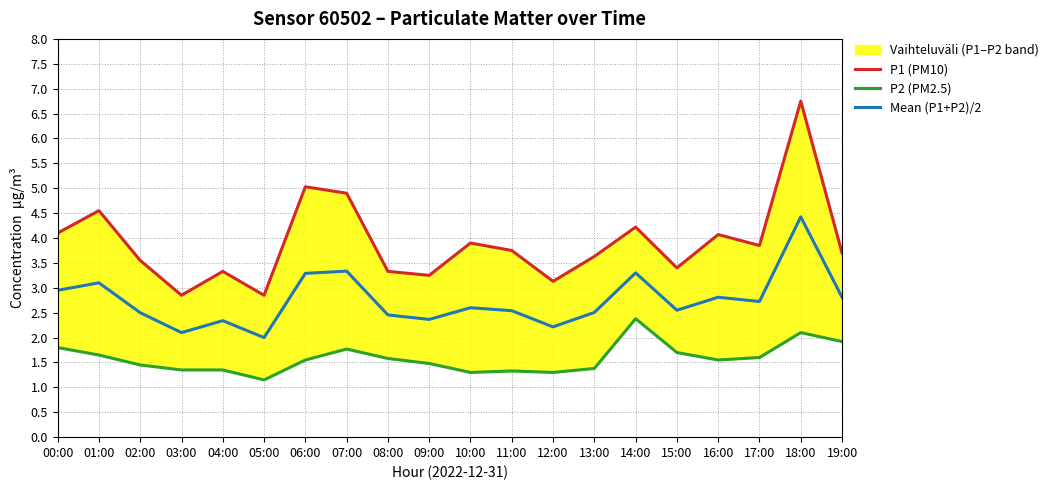

What is the sum of the P2 (PM2.5) values at 06:00 and 07:00?

3.3